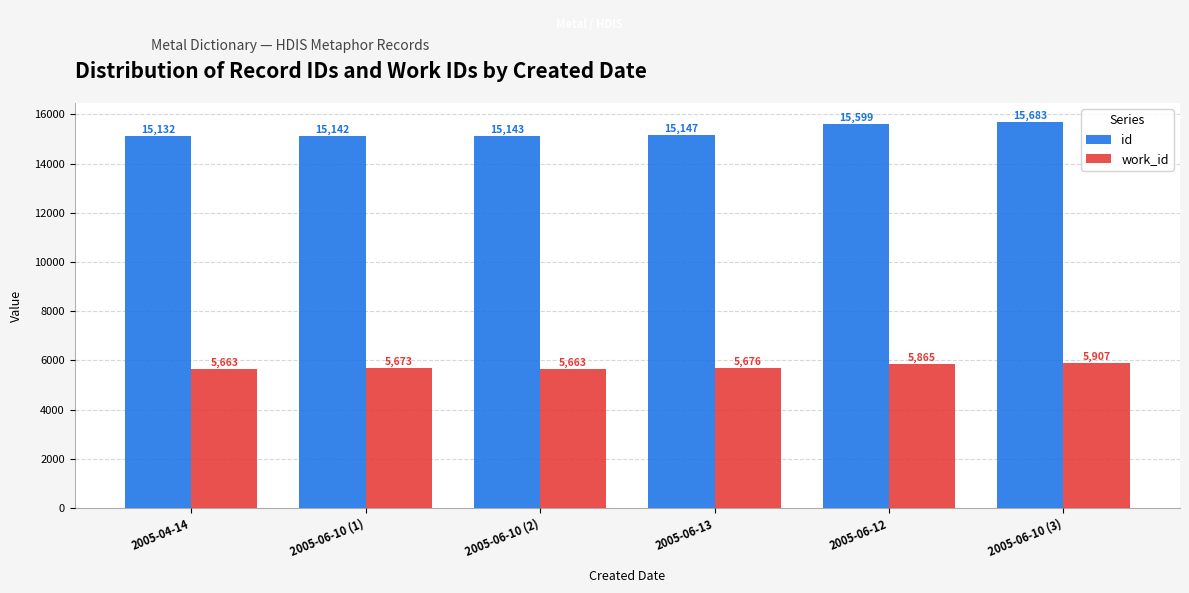

Are the bars grouped side by side (vs. stacked)?

Yes